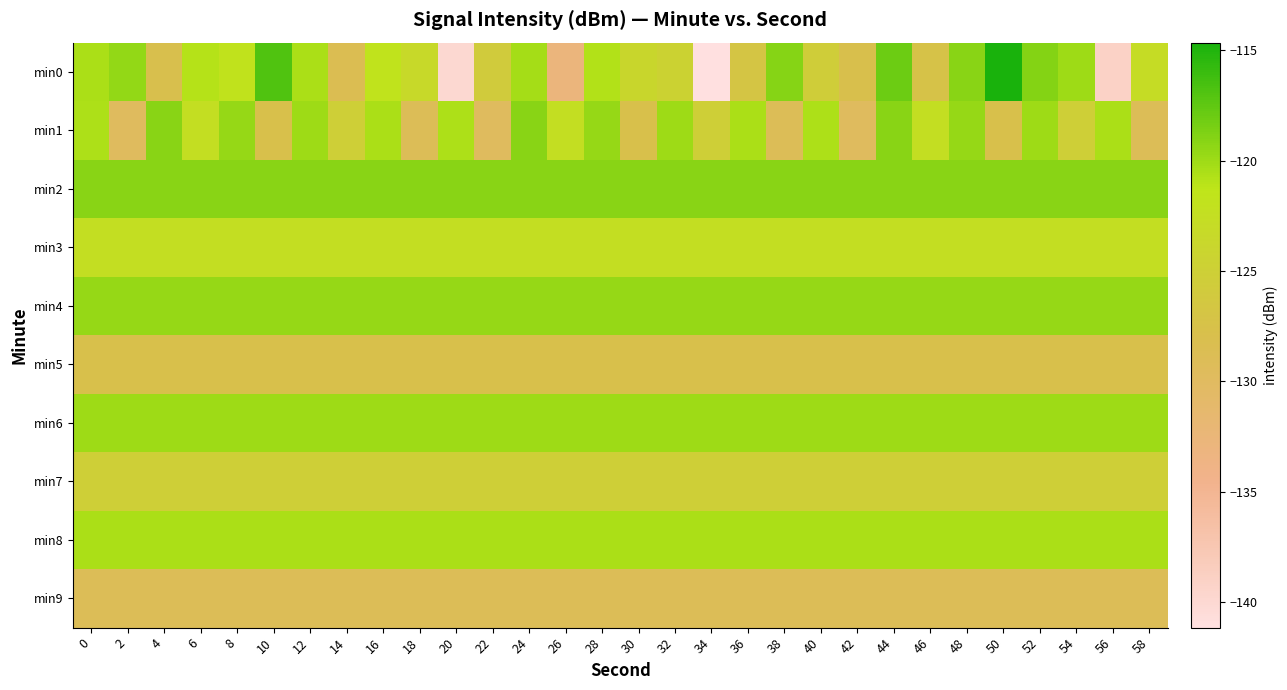

Which has a higher value, 58 or 54?

54